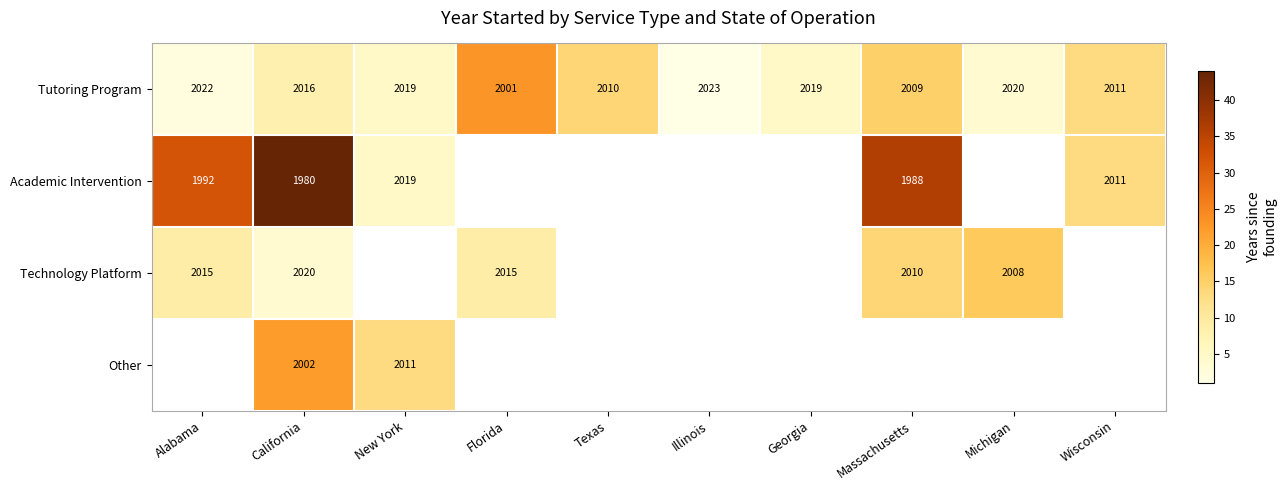

Which label corresponds to the smallest value in the chart?

Illinois